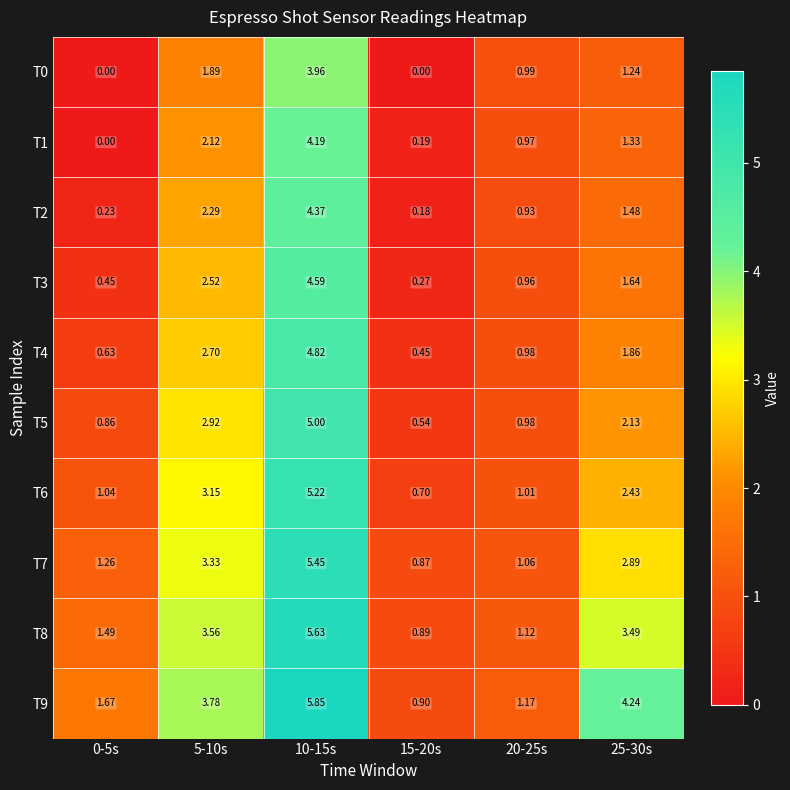

Is the value of T8 at 5-10s greater than the value of T6 at 25-30s?

Yes